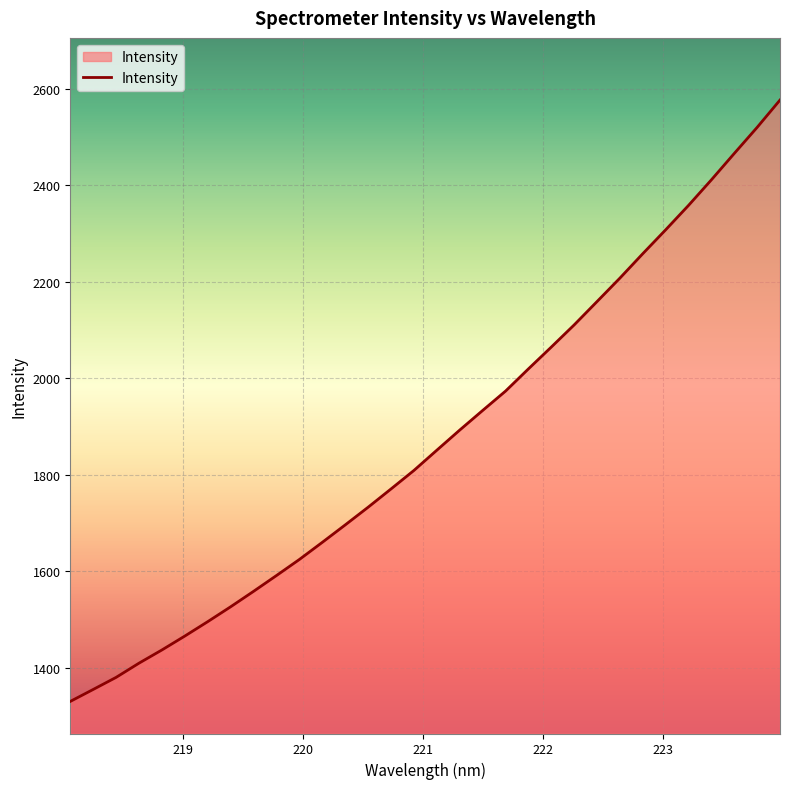

Count the number of data series in this chart.

1